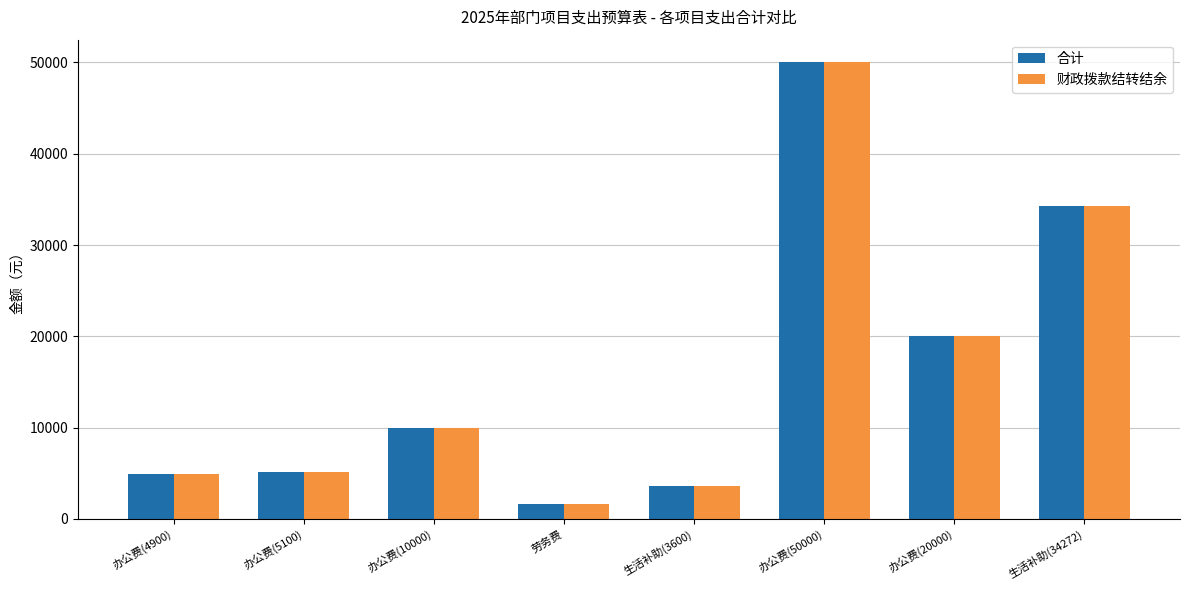

What is the lowest value of the 合计 series?

1600